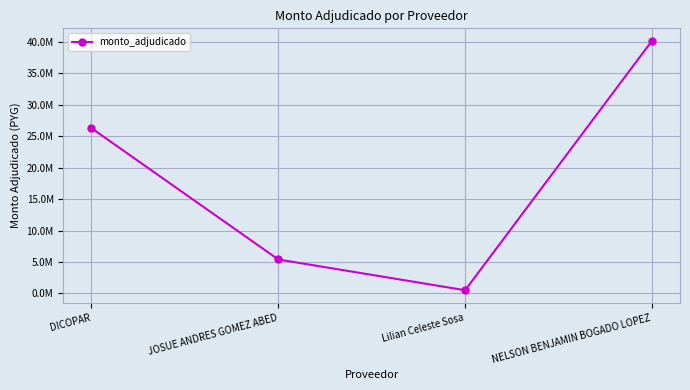

Is this an area chart (filled region under the line)?

No